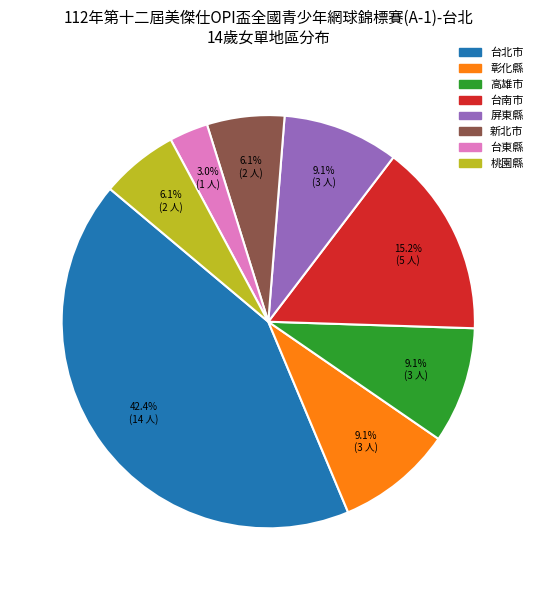

The 台南市 slice represents 15% of the pie. True or false?

True